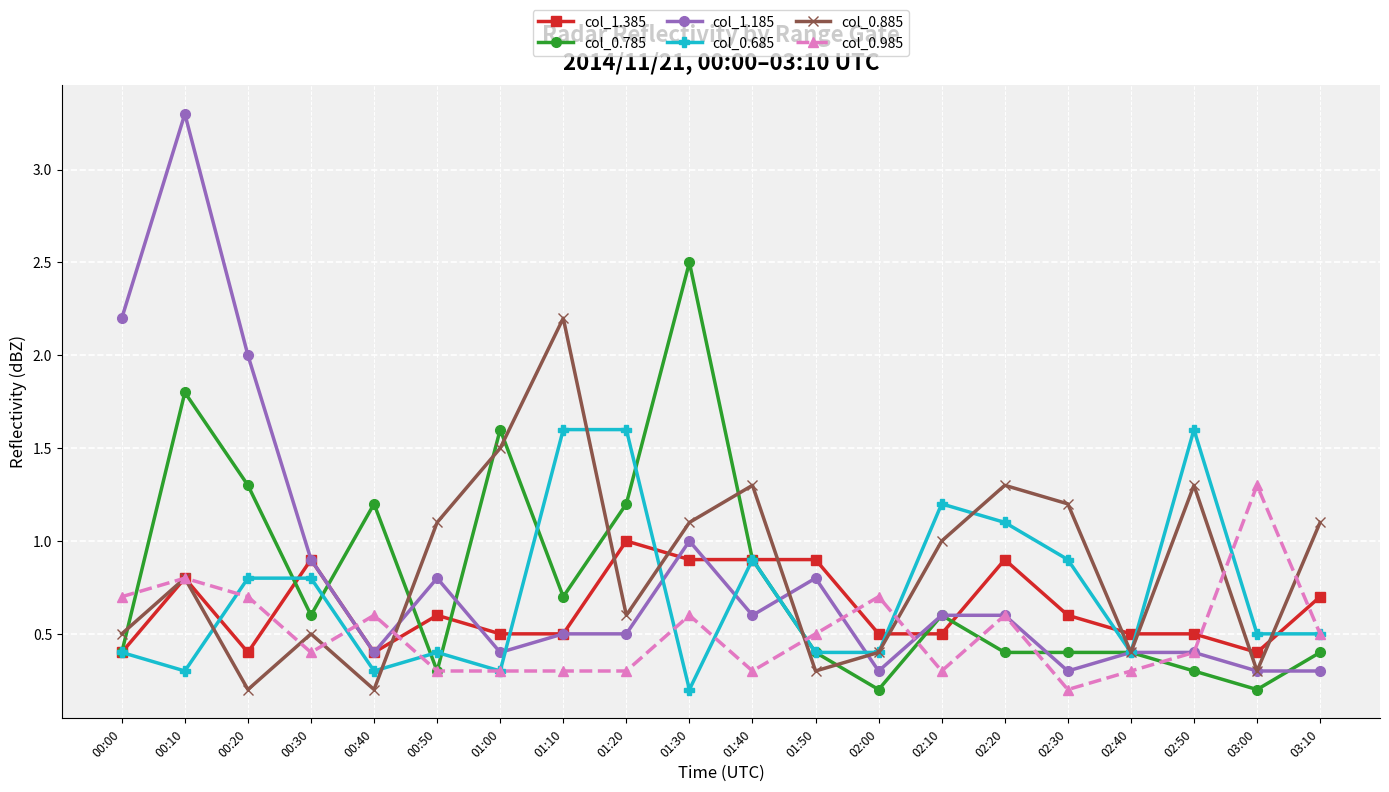

Does the chart have visible grid lines?

Yes